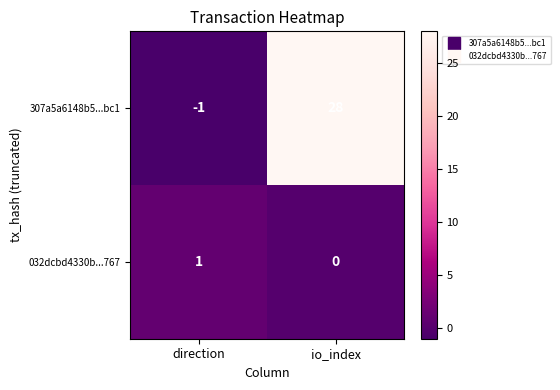

True or false: 307a5a6148b5...bc1 has a value of -1 at direction.

True